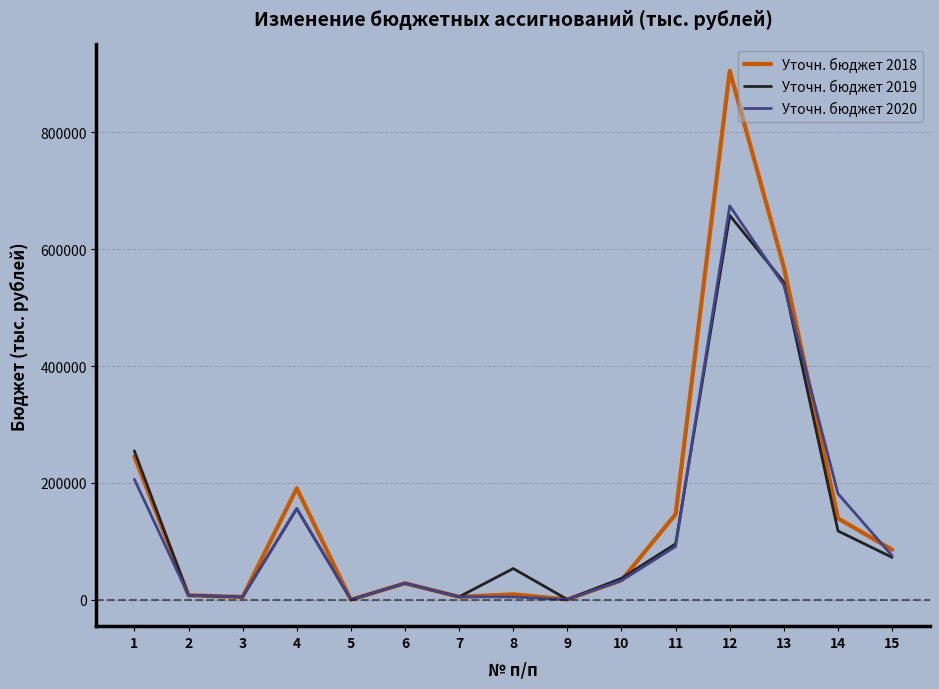

The value of Уточн. бюджет 2018 at 3 is 4735.2. True or false?

True